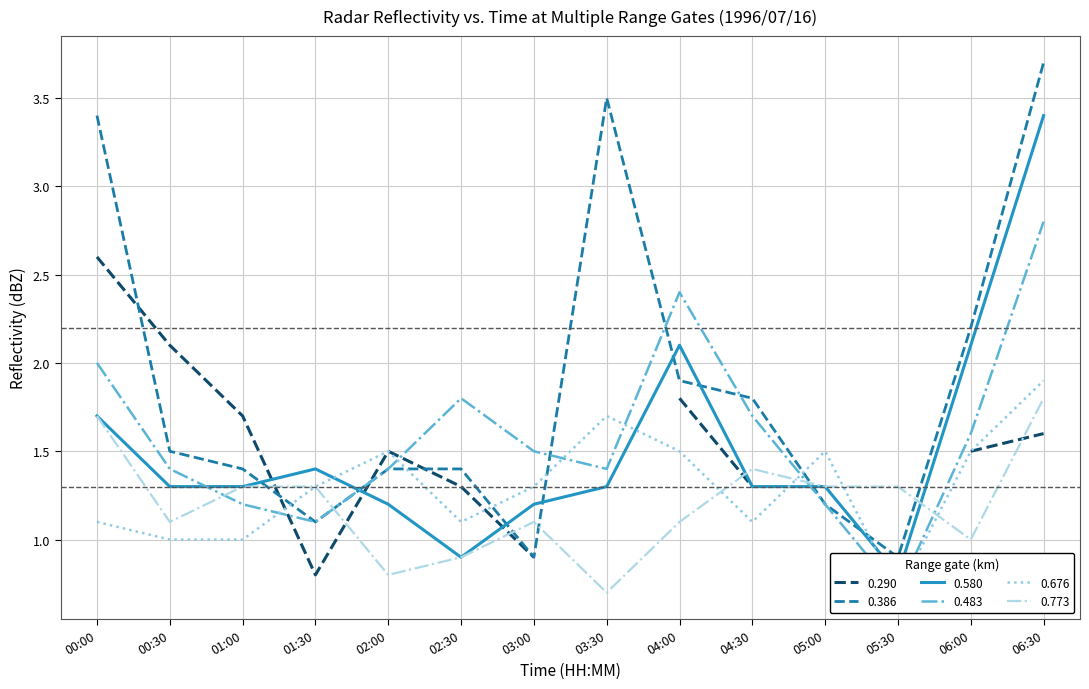

Where does the 0.773 series first go above 1?

00:00